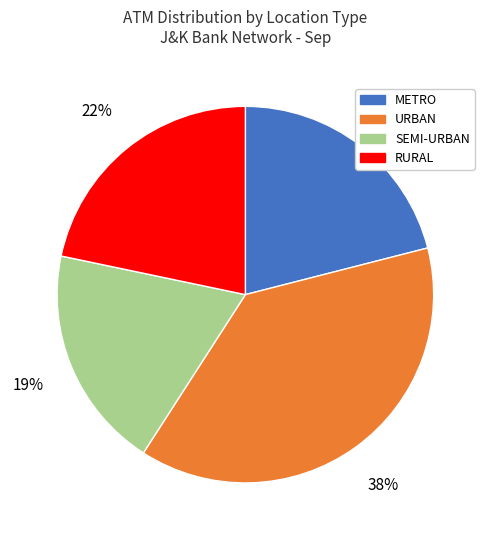

What is the ratio of the value at METRO to the value at SEMI-URBAN?

1.1